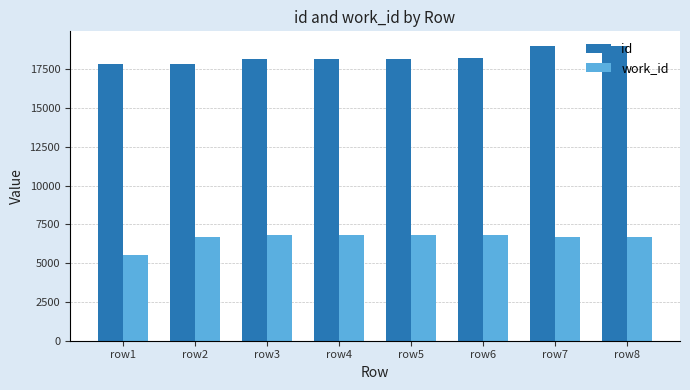

What are all the series names shown in the legend?

id, work_id